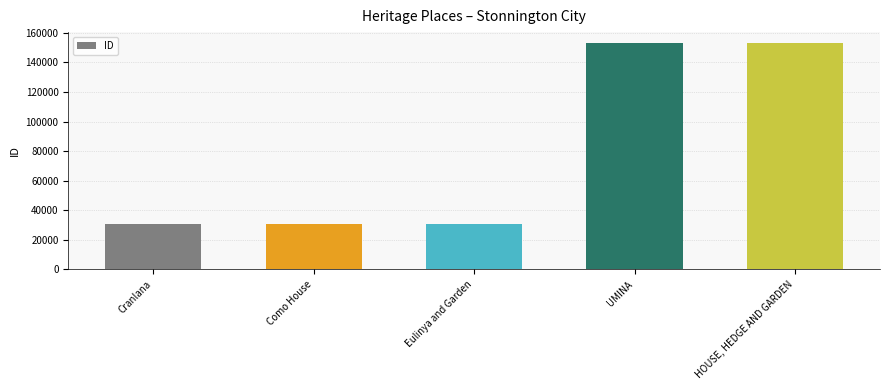

How many categories are shown in the chart?

5